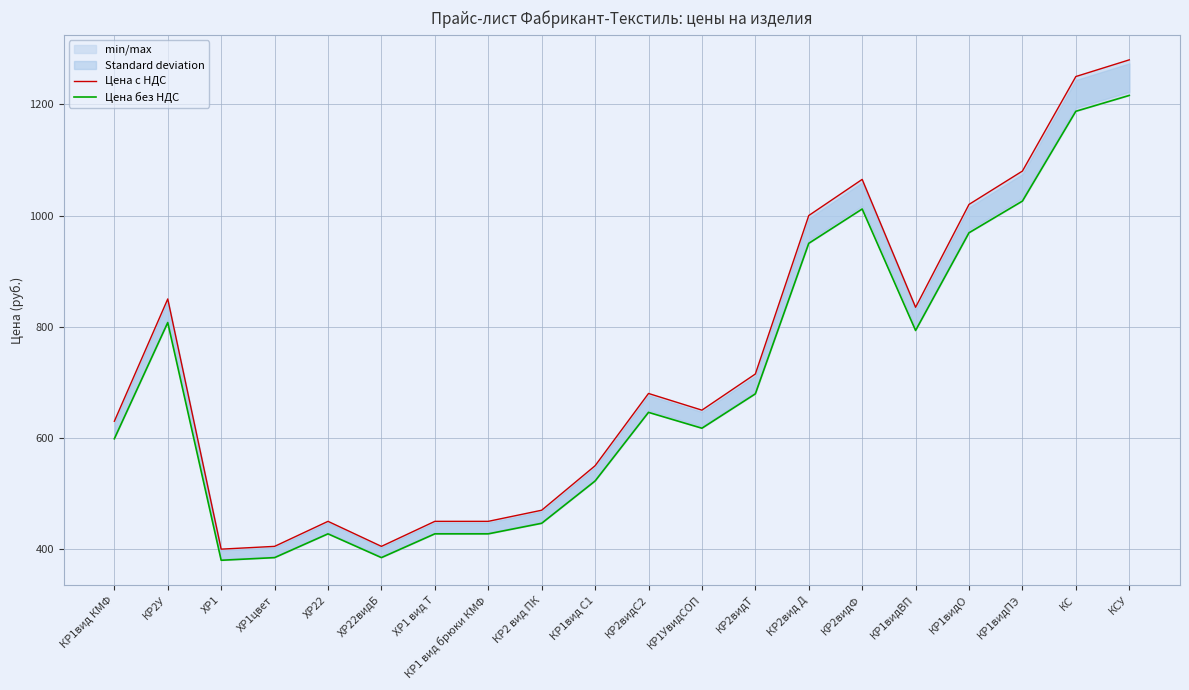

How many lines are shown in the chart?

2